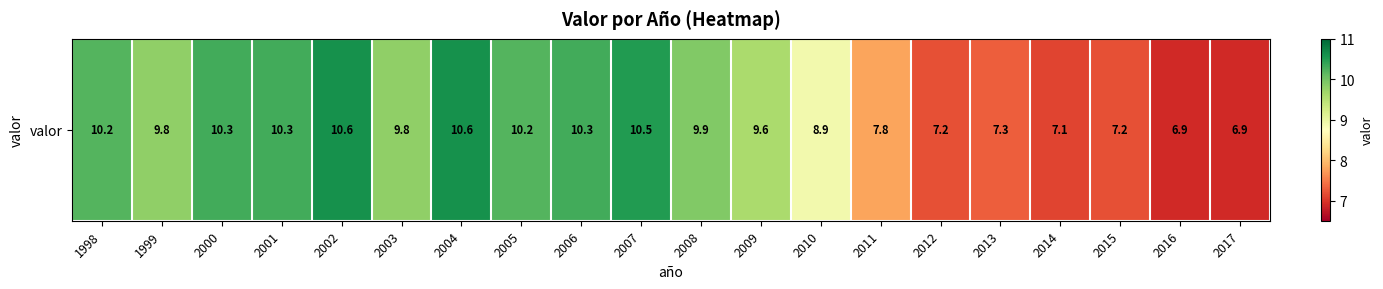

True or false: the data shows 3.2 at 2010.

False